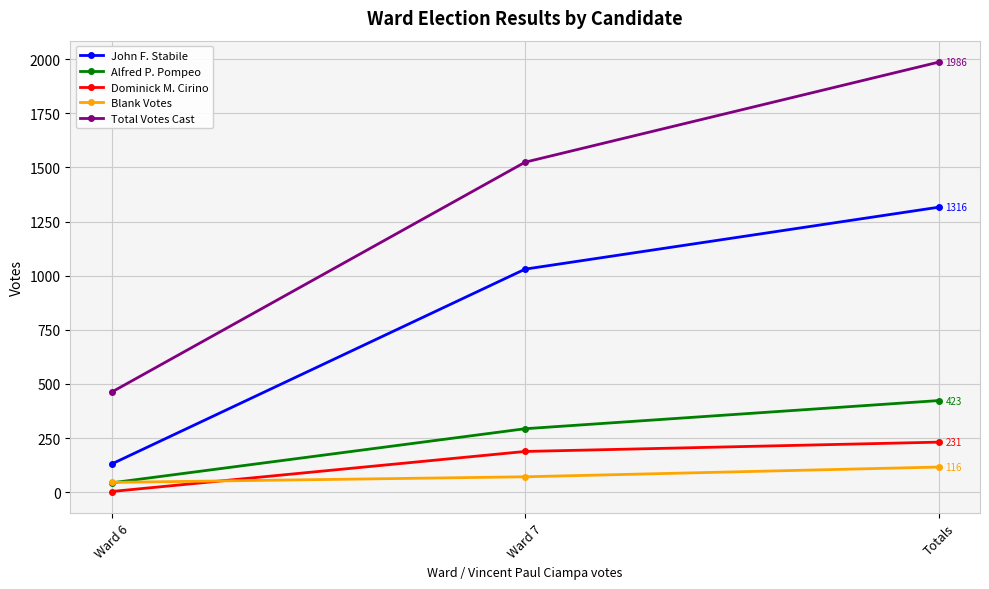

What value does the Total Votes Cast series have at Totals, to the nearest 100?

2000